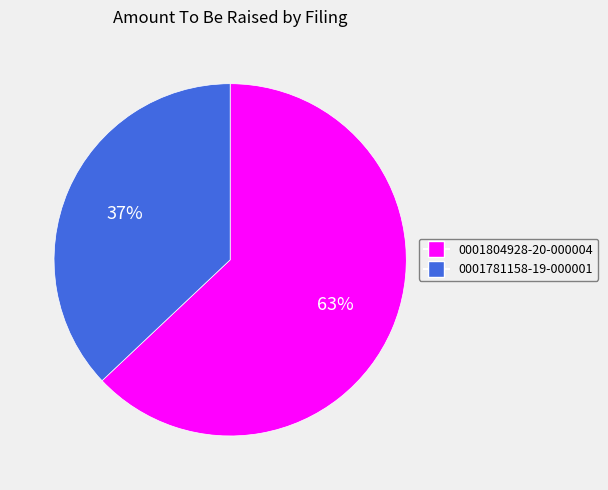

Do 0001804928-20-000004 and 0001781158-19-000001 together represent more than half of the pie?

Yes